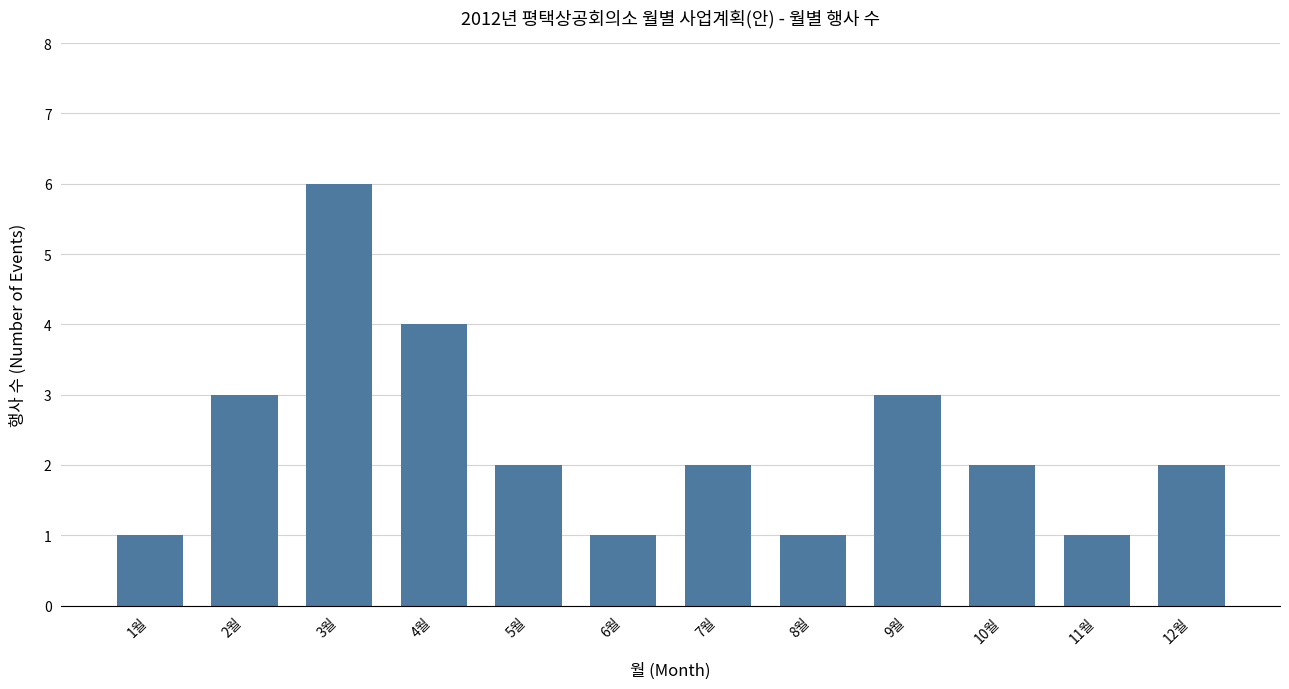

Reading left to right, what are all the values shown in this chart?

1	3	6	4	2	1	2	1	3	2	1	2